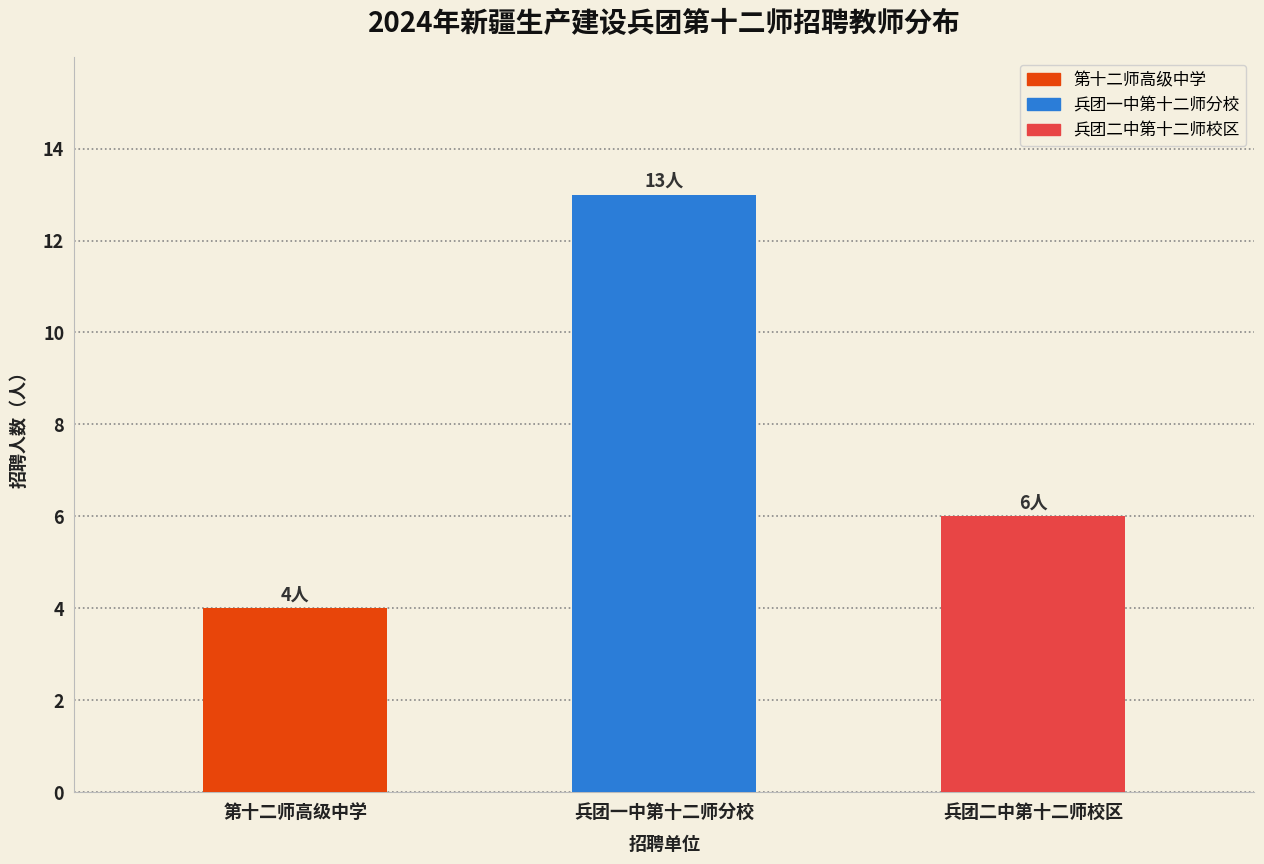

Reading left to right, what are all the values shown in this chart?

第十二师高级中学=4	兵团一中第十二师分校=13	兵团二中第十二师校区=6